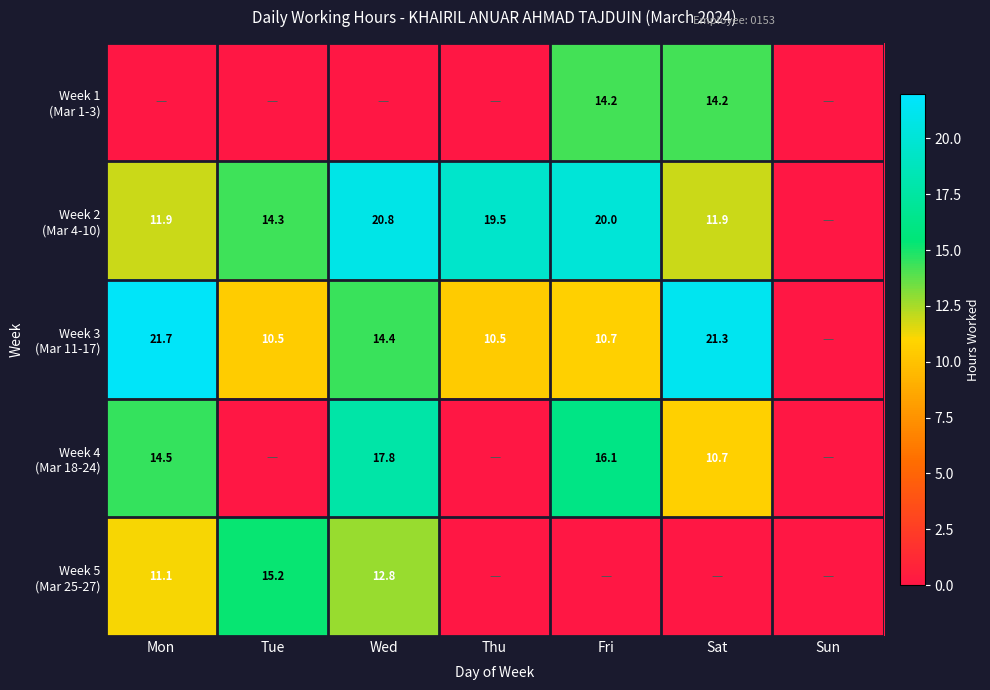

What is the highest value of the Week 3 (Mar 11-17) series?

21.7